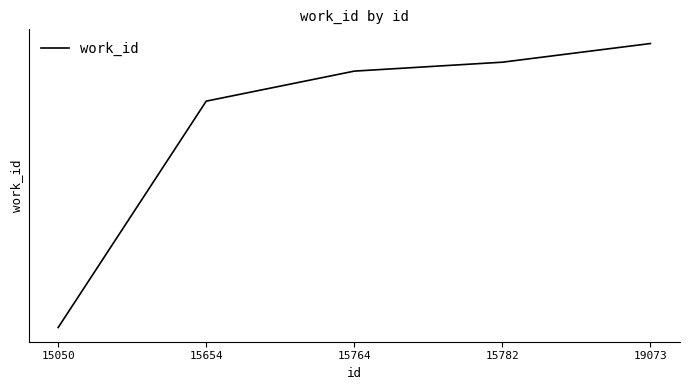

Which has a higher value, 15654 or 19073?

19073